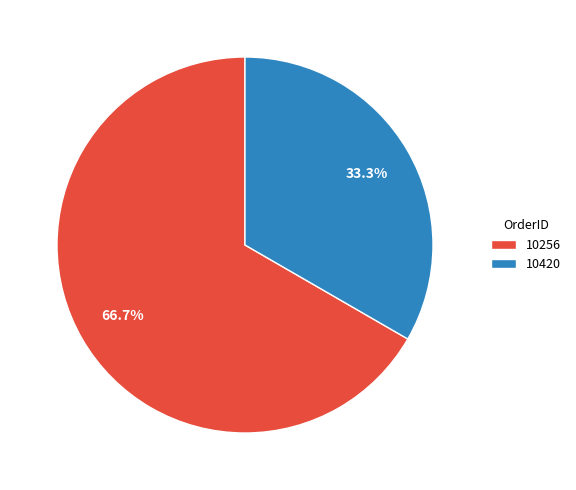

What is the ratio of the value at 10256 to the value at 10420?

2.0